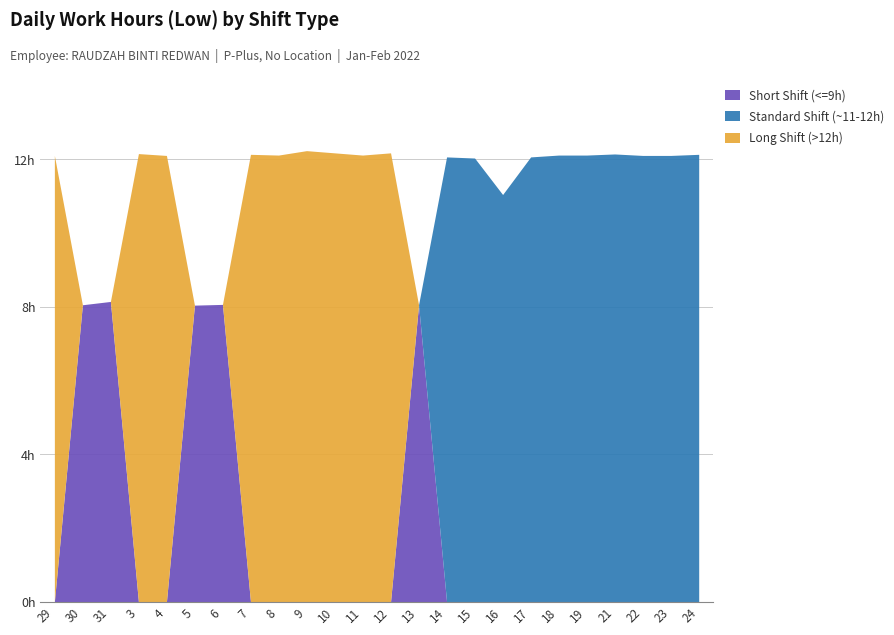

What is the value of the Short Shift (<=9h) point at the 2nd from the left?

8.1